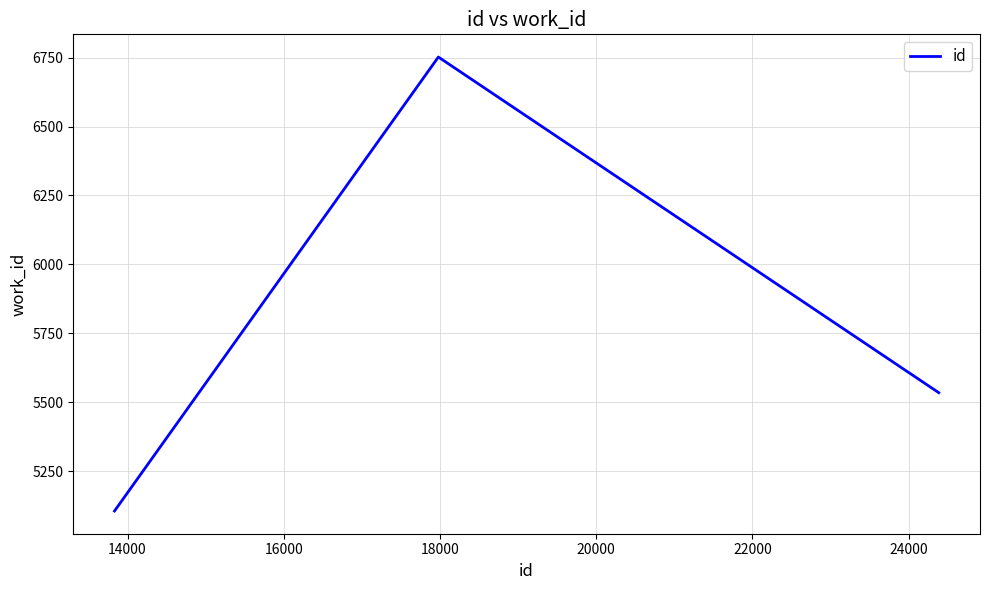

How many values are below 5535?

1